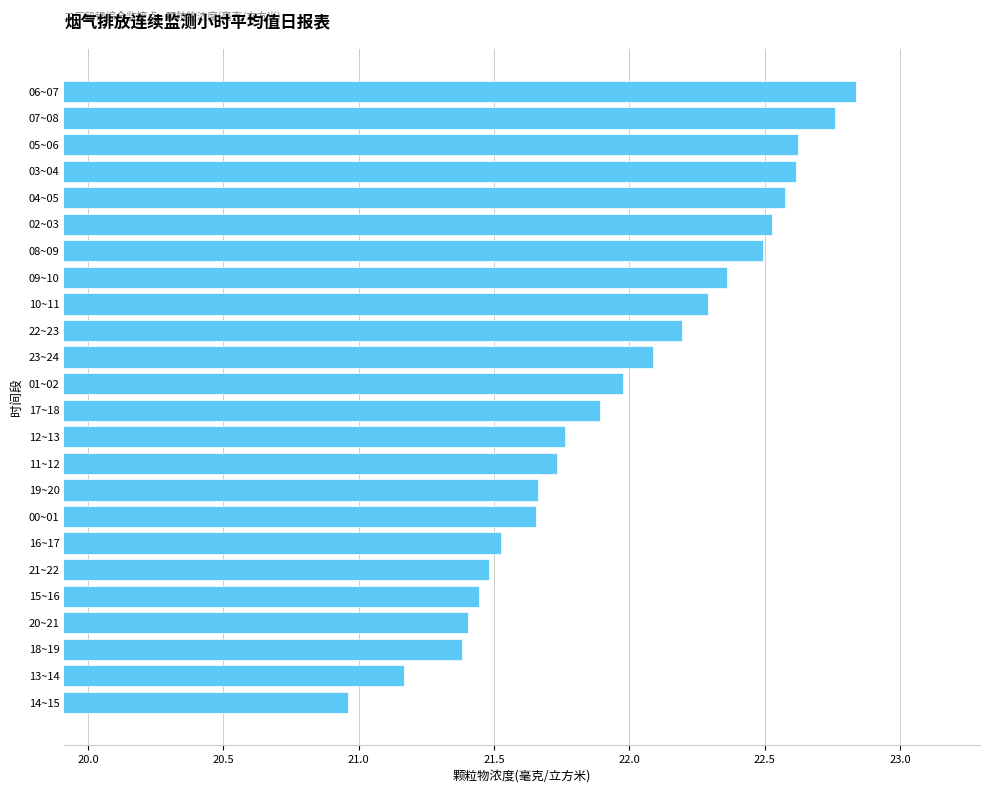

Are the bars horizontal?

Yes